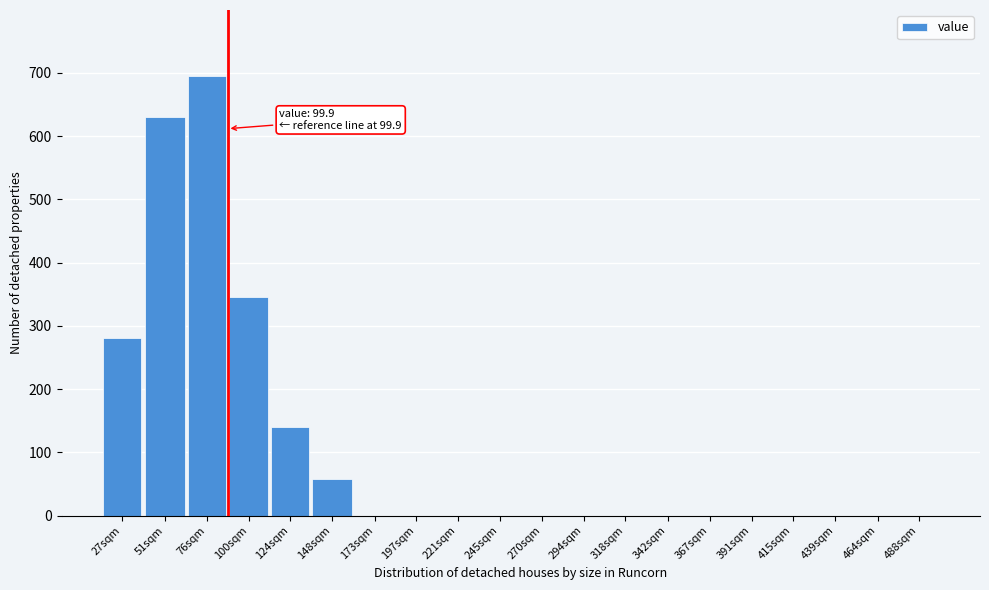

Reading left to right, list all the values displayed in this chart.

27sqm=280	51sqm=630	76sqm=695	100sqm=345	124sqm=140	148sqm=58	173sqm=0	197sqm=0	221sqm=0	245sqm=0	270sqm=0	294sqm=0	318sqm=0	342sqm=0	367sqm=0	391sqm=0	415sqm=0	439sqm=0	464sqm=0	488sqm=0